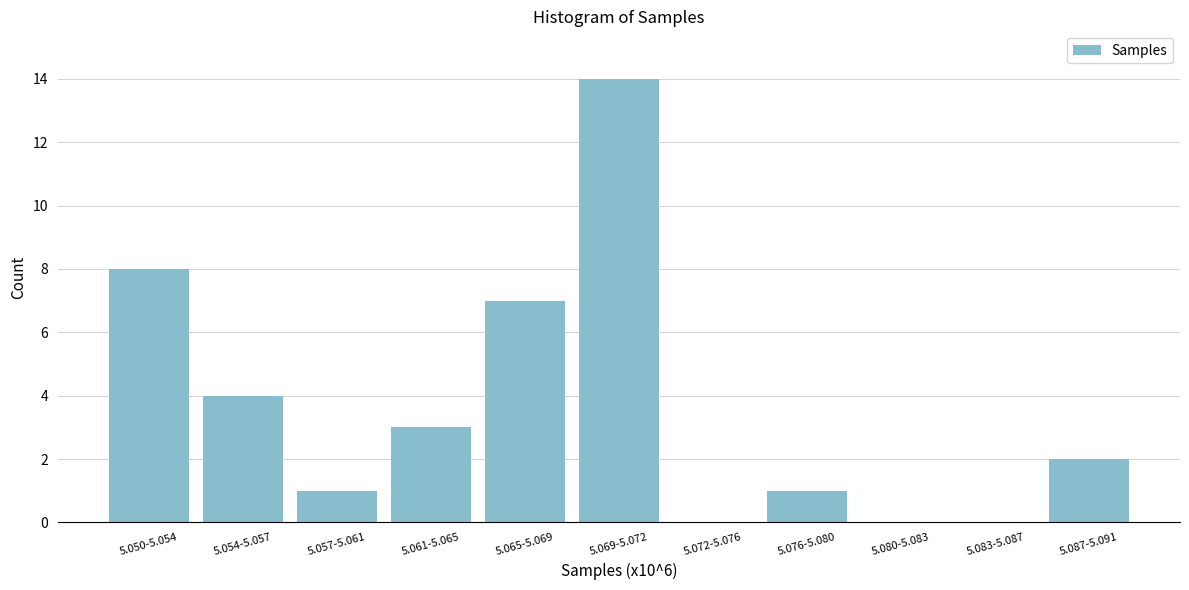

Reading left to right, list all the values displayed in this chart.

5.050-5.054=8	5.054-5.057=4	5.057-5.061=1	5.061-5.065=3	5.065-5.069=7	5.069-5.072=14	5.072-5.076=0	5.076-5.080=1	5.080-5.083=0	5.083-5.087=0	5.087-5.091=2